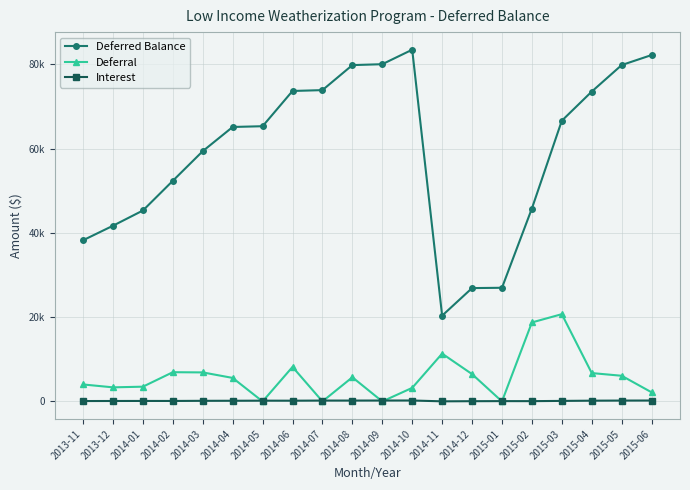

What value does the Interest series have at 2013-11?

91.2